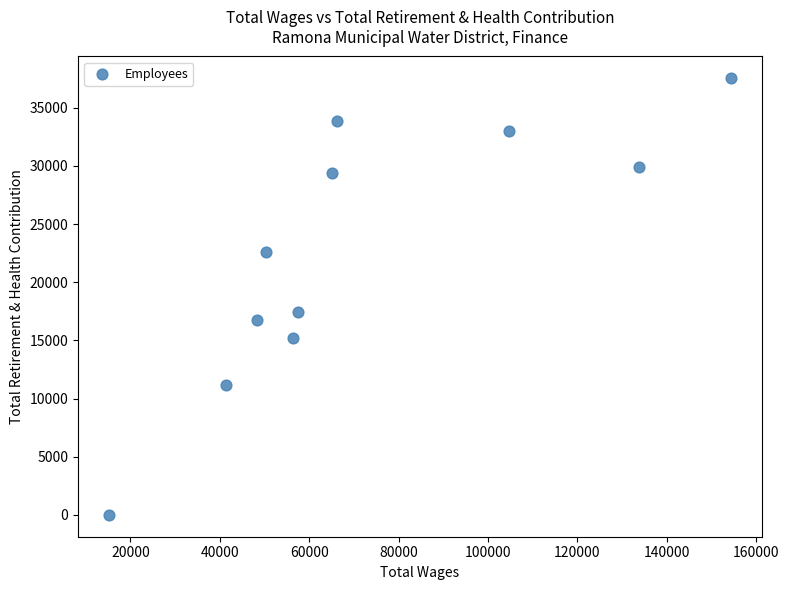

What is the average X value?

72087